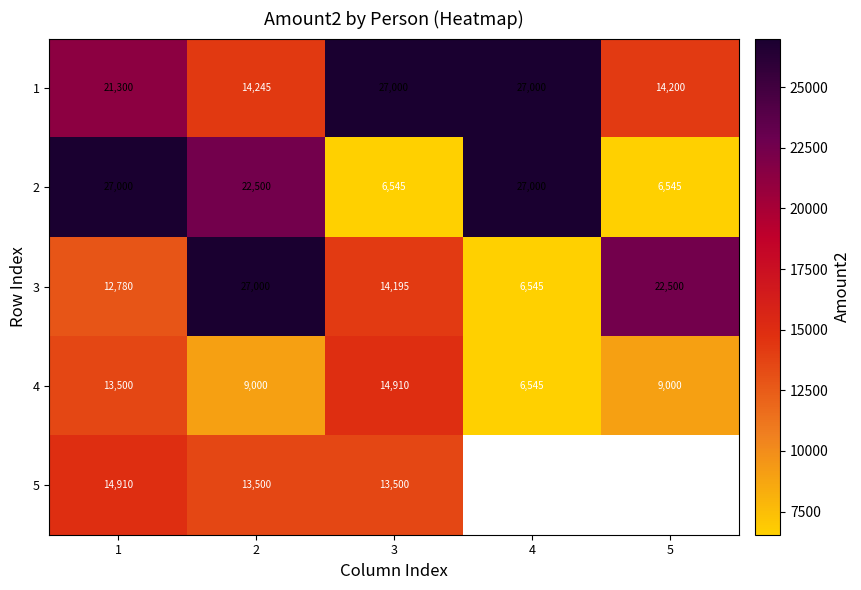

Which series changed the most between 1 and 2?

3